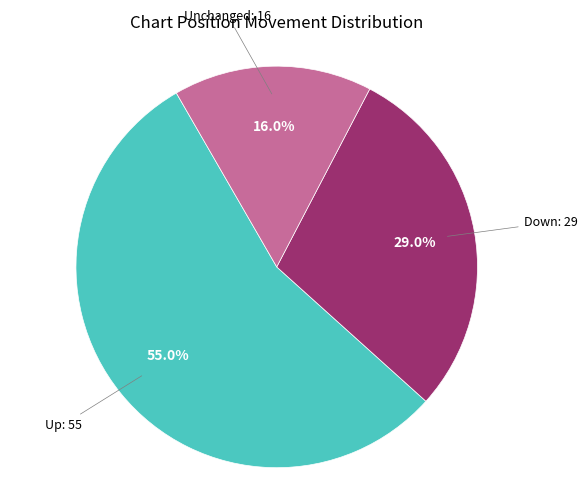

Does any single category account for the majority?

Yes